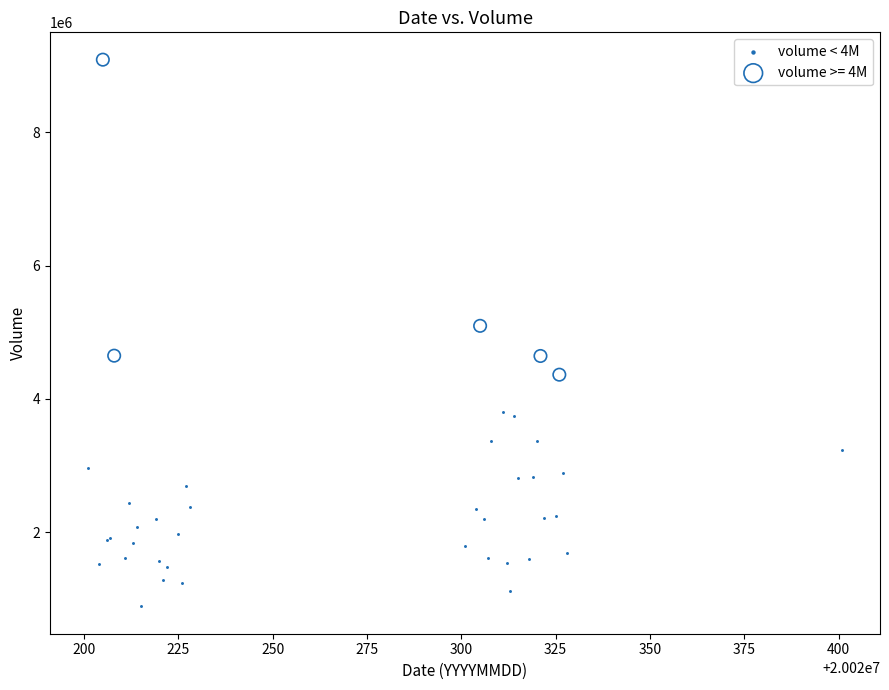

Which series reaches the minimum Y coordinate?

volume < 4M